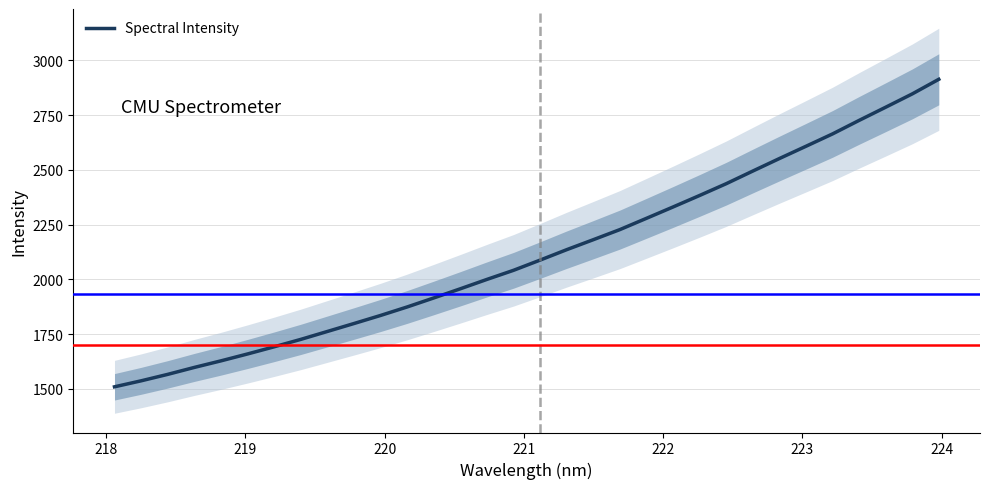

How many values are below 2088?

16